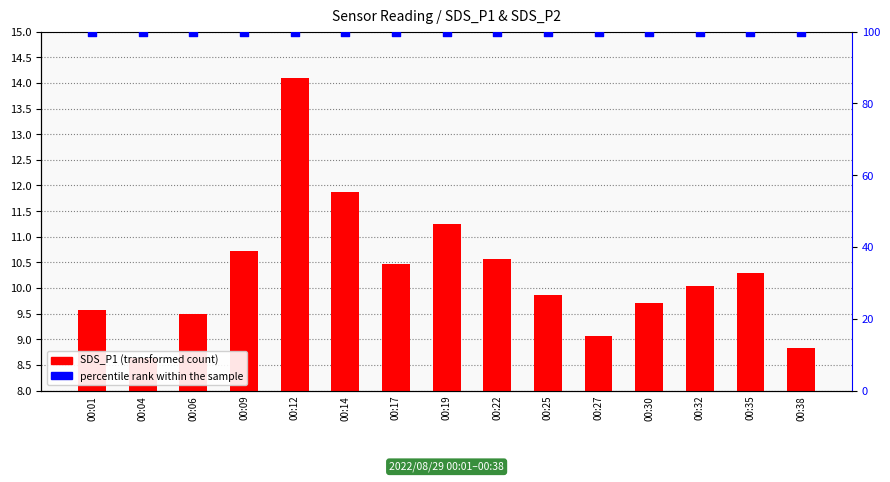

Which series contains the highest Y value?

percentile rank within the sample